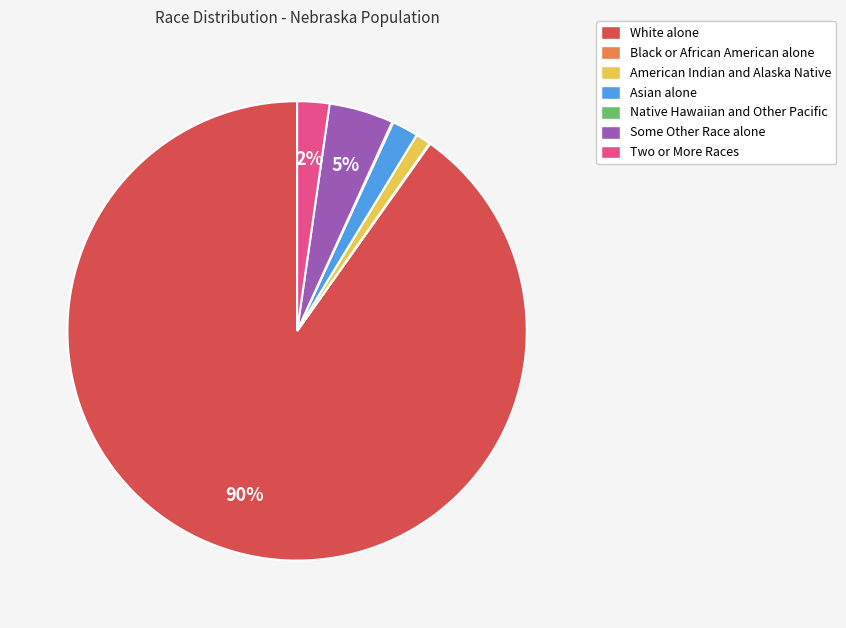

To the nearest percent, what is the average slice percentage?

14%